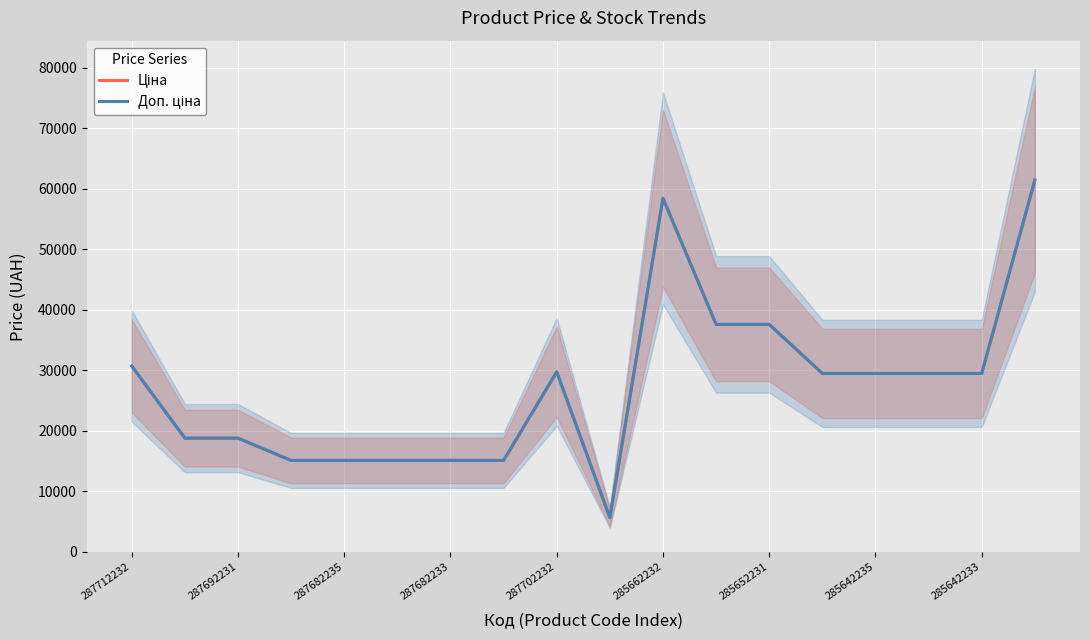

Reading left to right, extract all data points from this chart.

Ціна: 30717.1	18796.8	18796.8	15120.0	15120.0	15120.0	15120.0	15120.0	29747.2	5673.8	58426.5	37593.6	37593.6	29491.5	29491.5	29491.5	29491.5	61434.3
Доп. ціна: 30717.1	18796.8	18796.8	15120.0	15120.0	15120.0	15120.0	15120.0	29747.2	5673.8	58426.5	37593.6	37593.6	29491.5	29491.5	29491.5	29491.5	61434.3